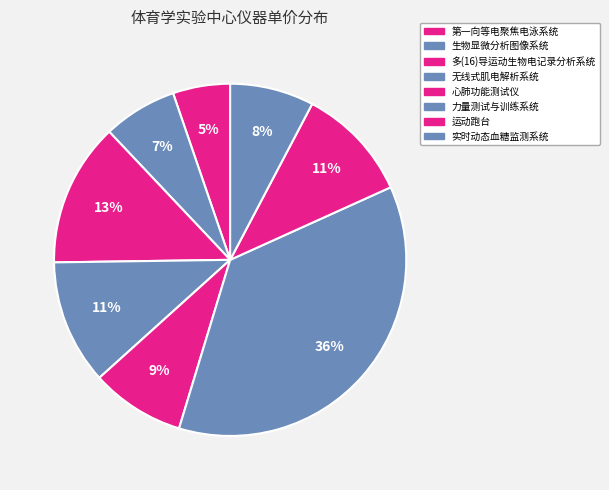

Which category has the smallest portion of the pie?

第一向等电聚焦电泳系统